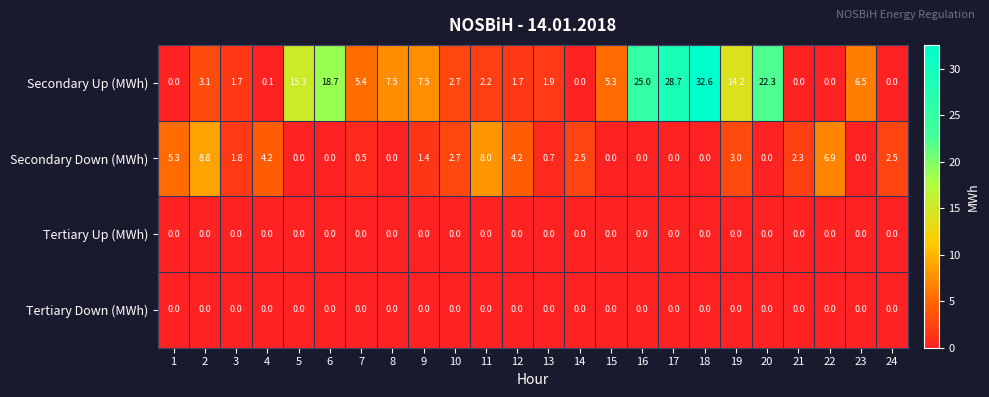

What is the maximum value shown in the chart?

32.6